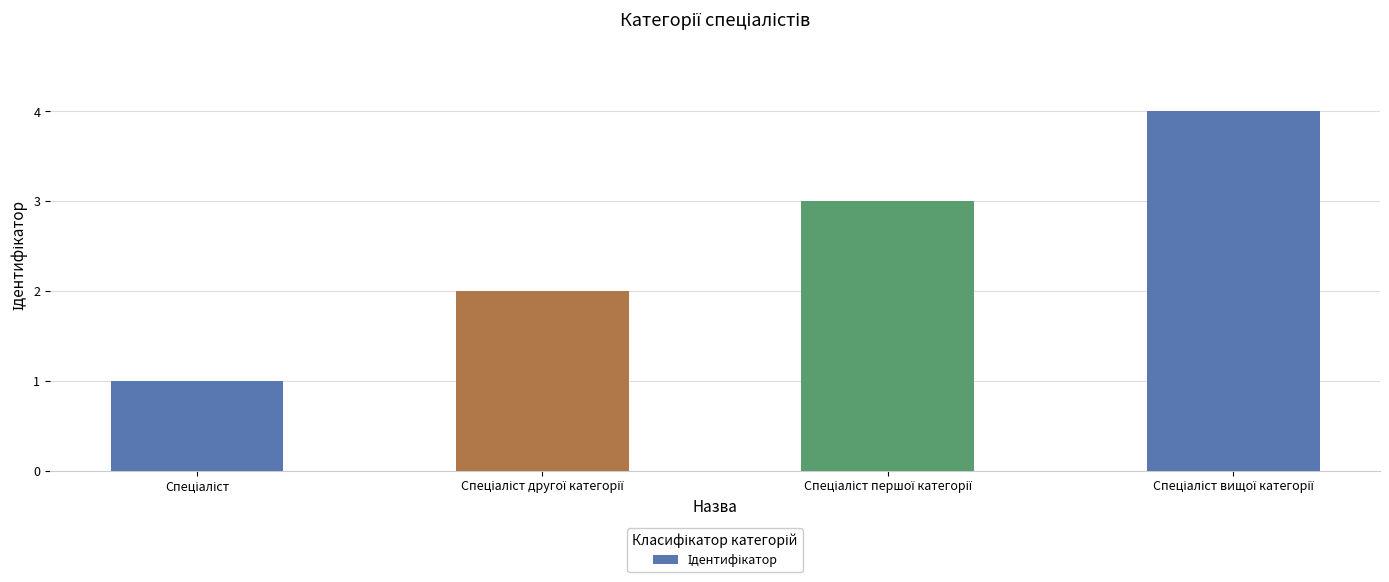

What is the difference between the maximum and minimum values?

3